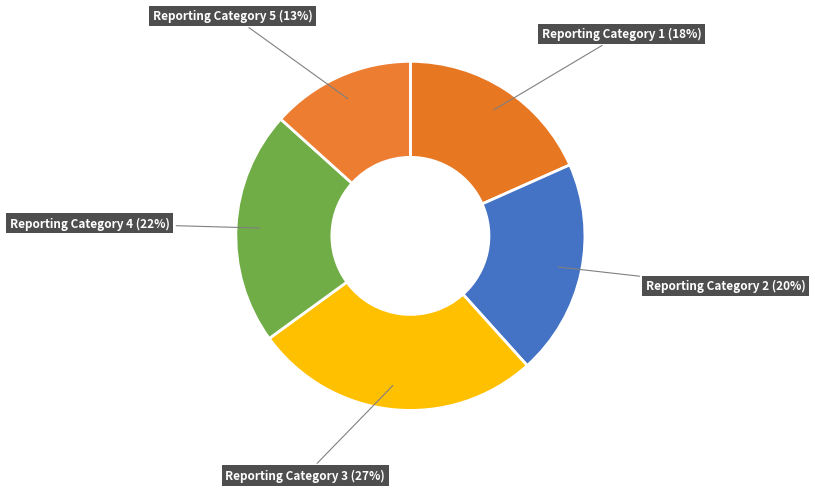

True or false: Reporting Category 2 accounts for 26% of the total.

False